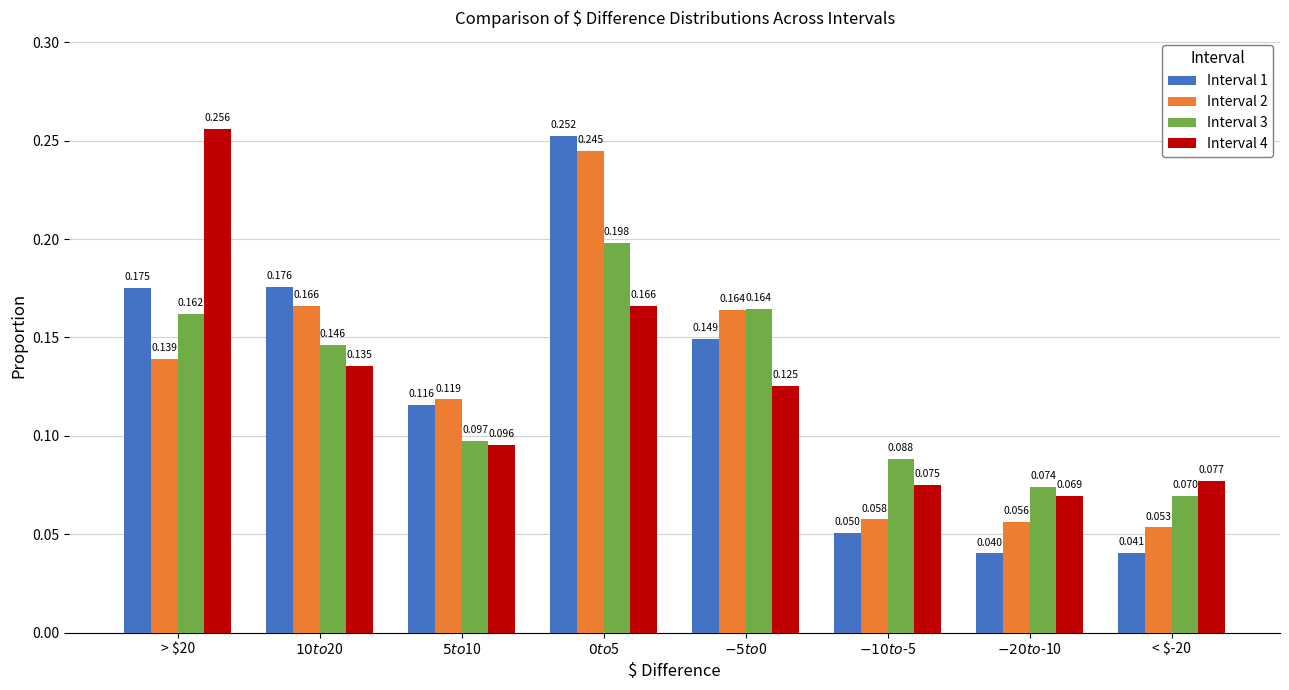

What is the label of the 7th bar from the left?

$-20 to $-10